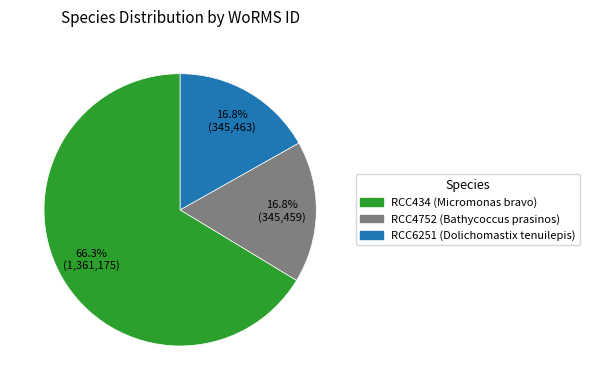

To the nearest percent, what percentage of the pie is RCC4752 (Bathycoccus prasinos)?

17%